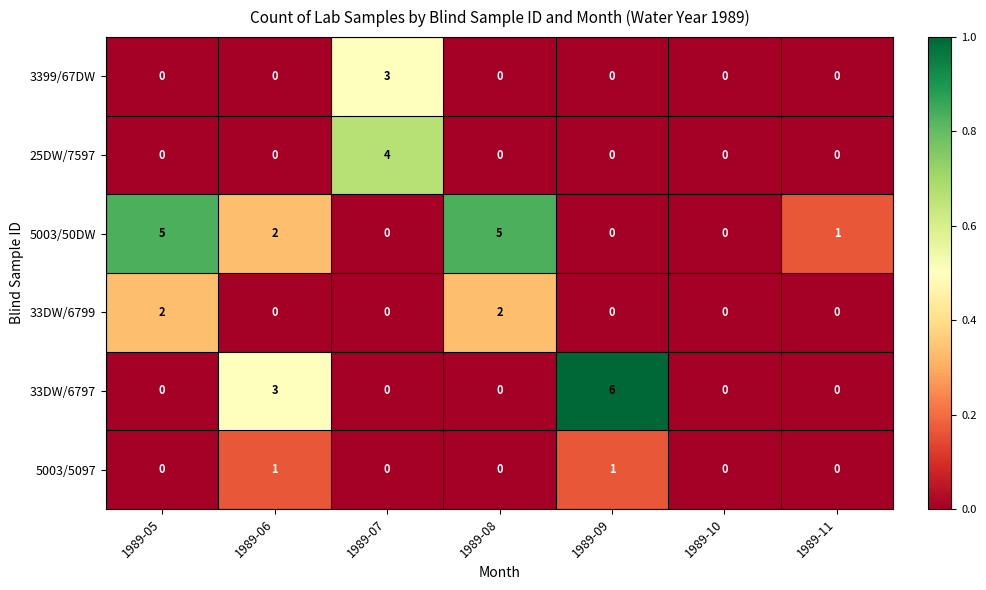

Which series has the largest range (max minus min)?

33DW/6797